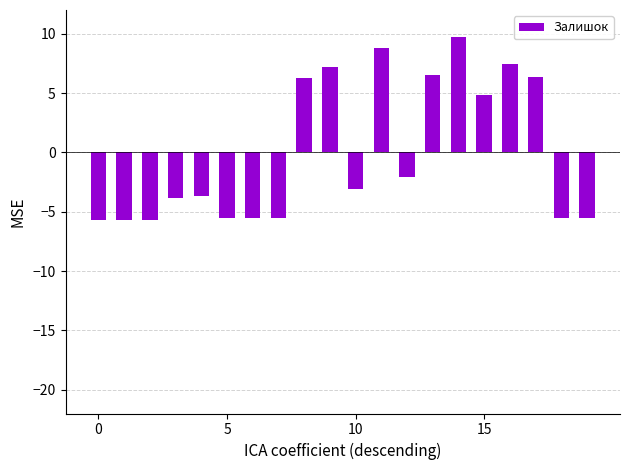

How many data points are less than -3?

11